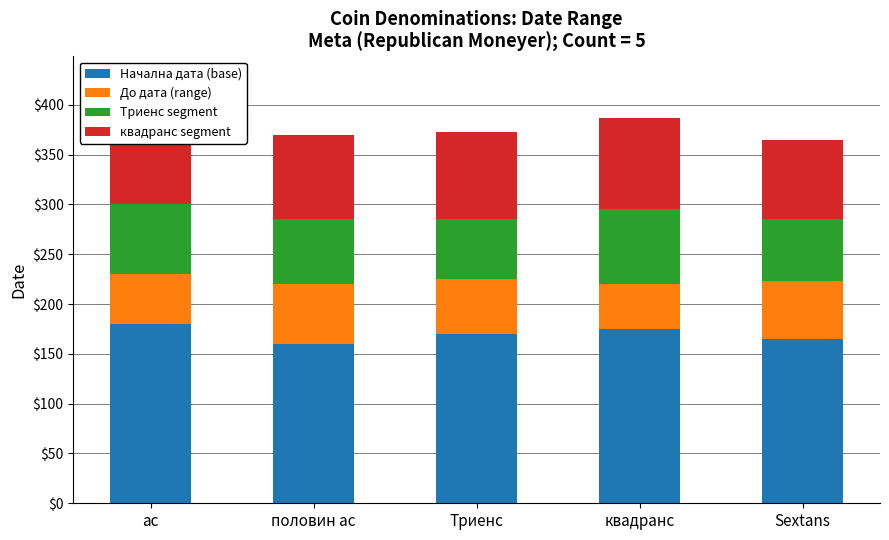

What is the difference between the second highest and second lowest values in the Начална дата (base) series?

10